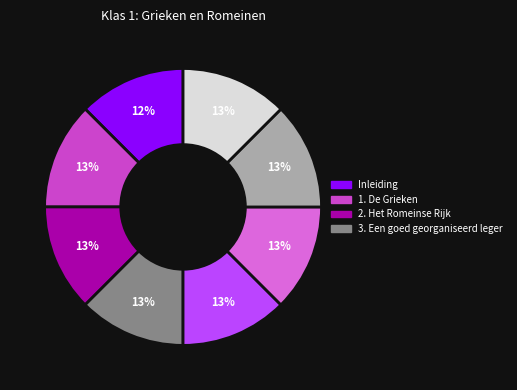

Does any single category account for the majority?

No